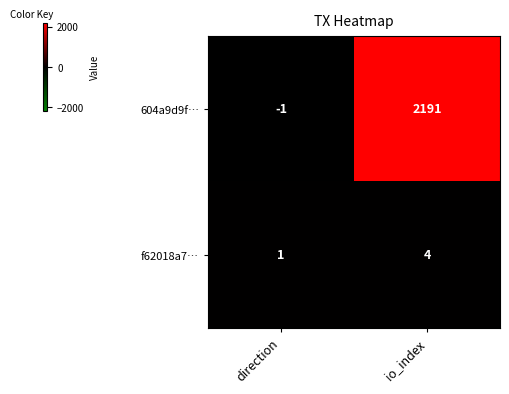

Which series has the widest spread of values?

604a9d9f…